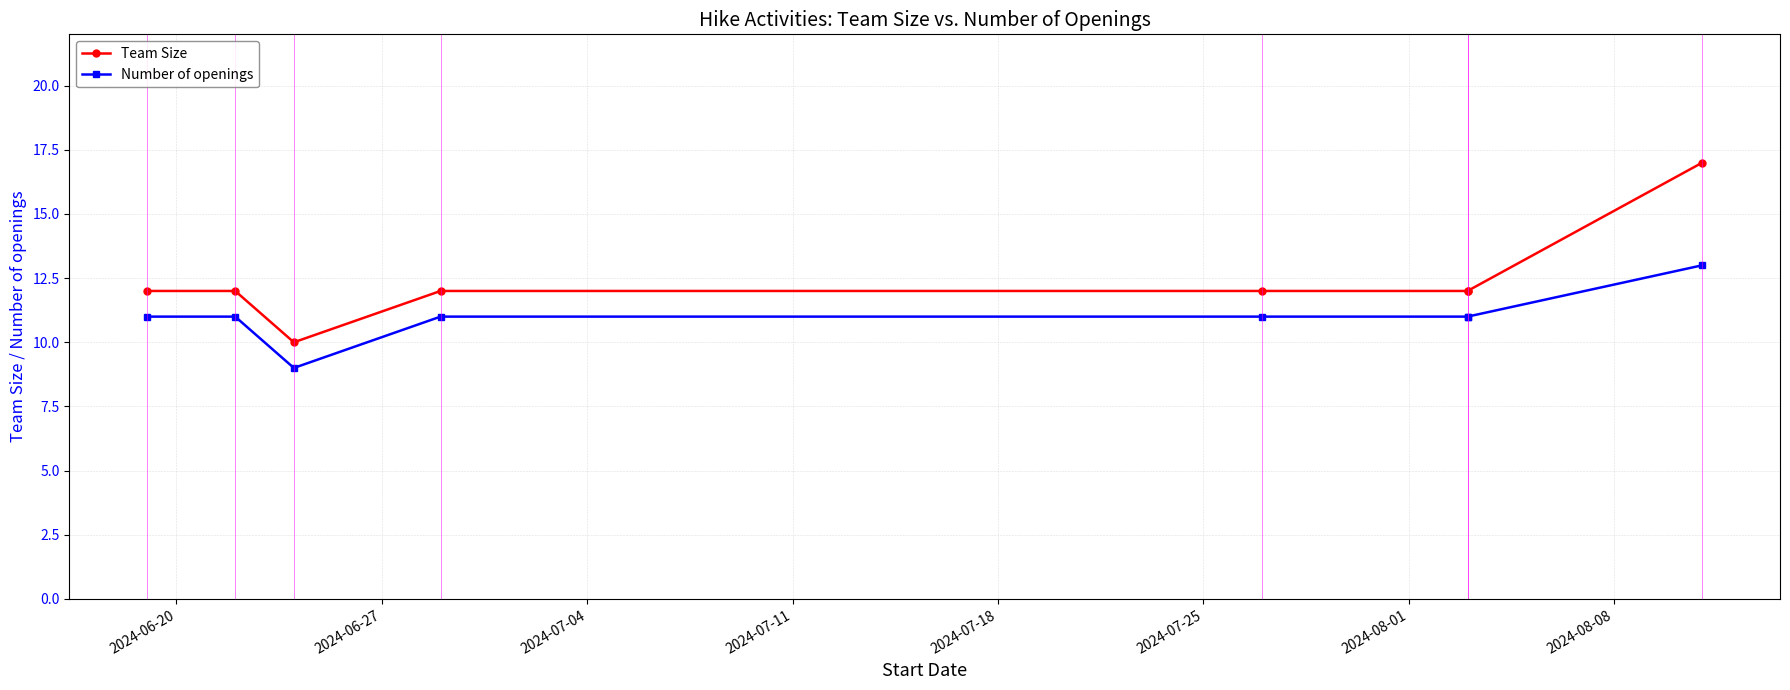

The value of Team Size at 2024-08-08 is 11. True or false?

False